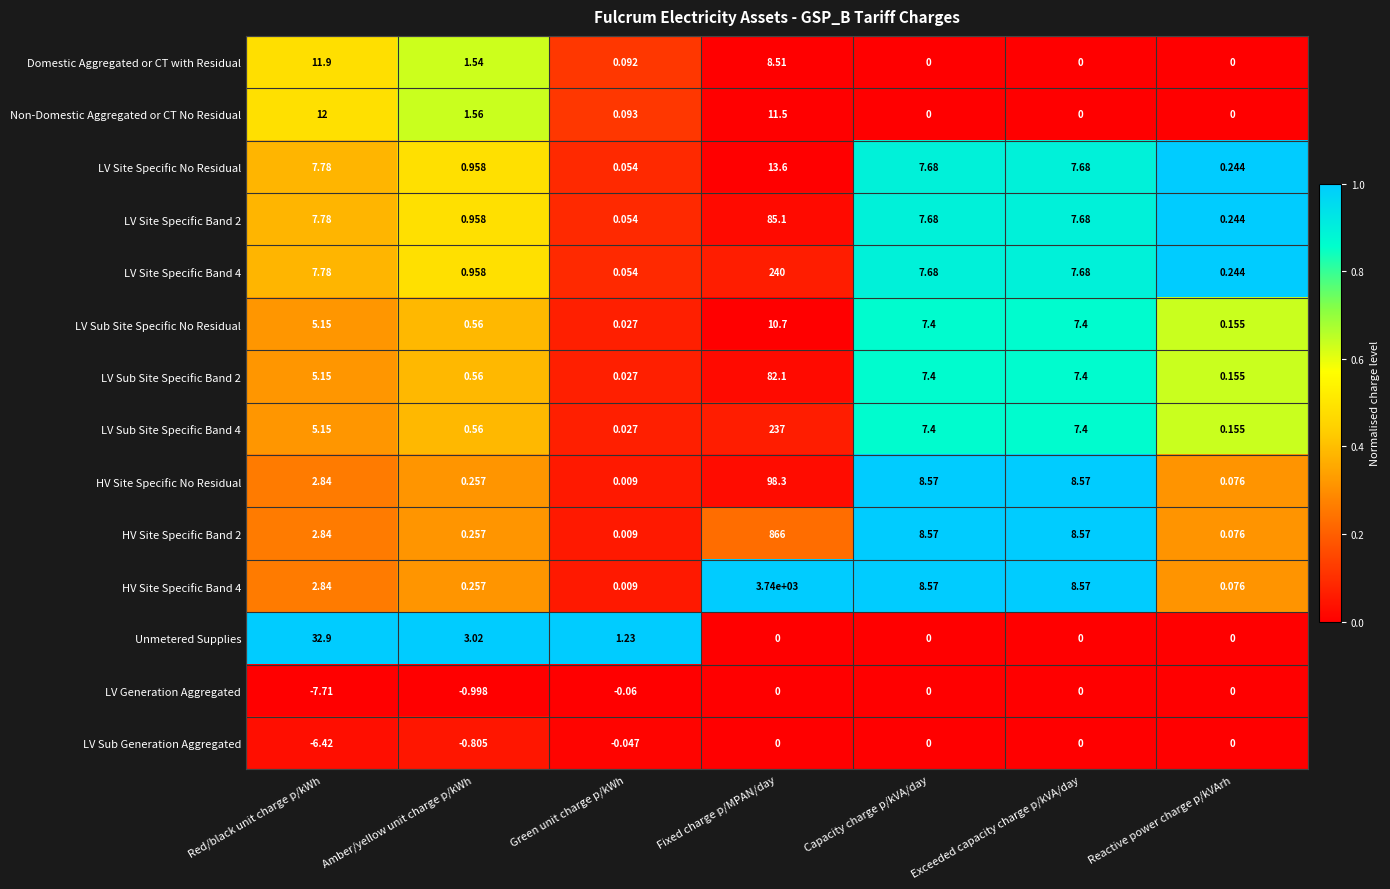

At which category is the sum across all series the highest?

Fixed charge p/MPAN/day